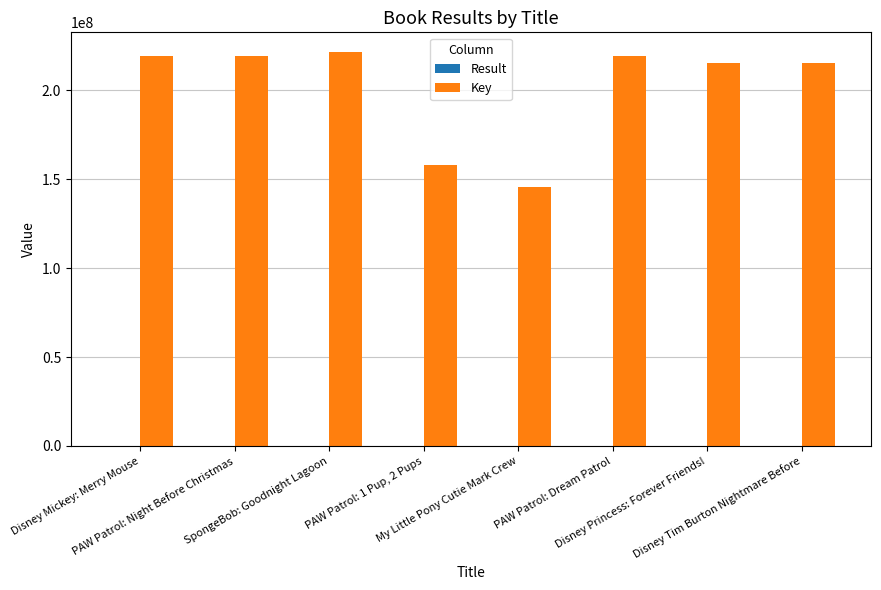

What is the sum of all Key values?

1614043963